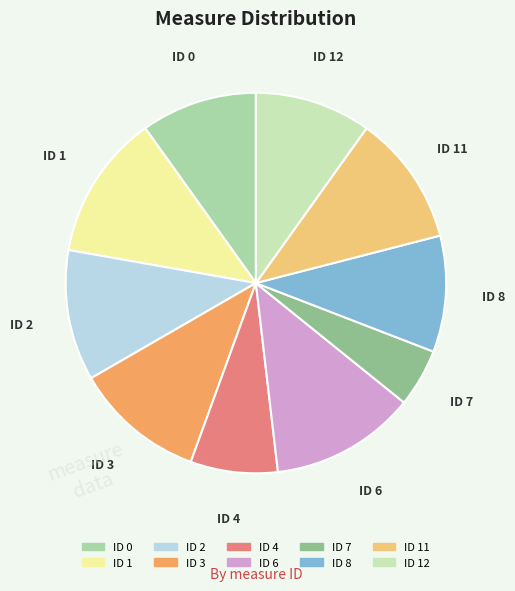

To the nearest percent, what is the average slice percentage?

8%